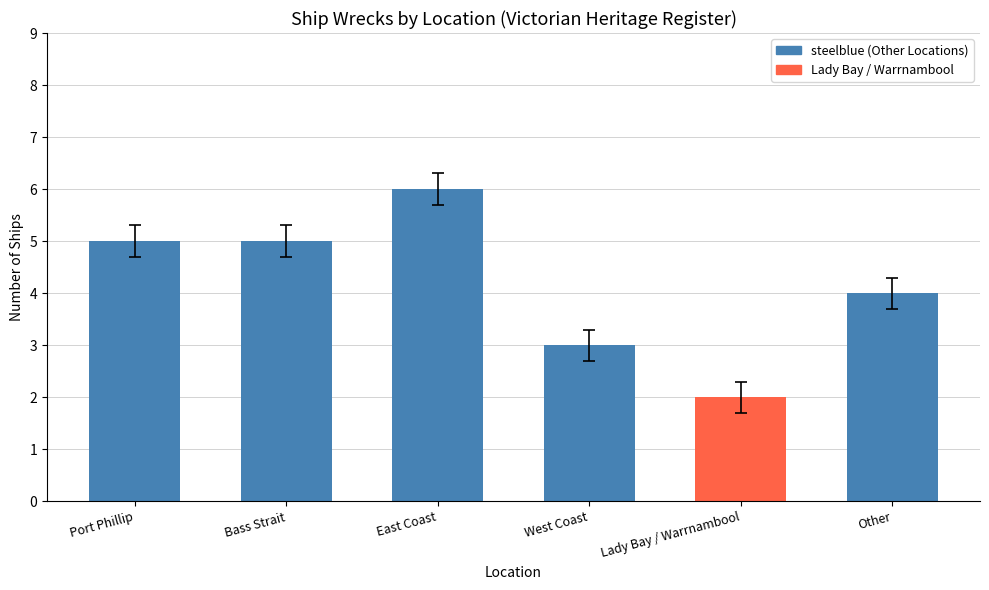

What is the smallest value displayed?

2